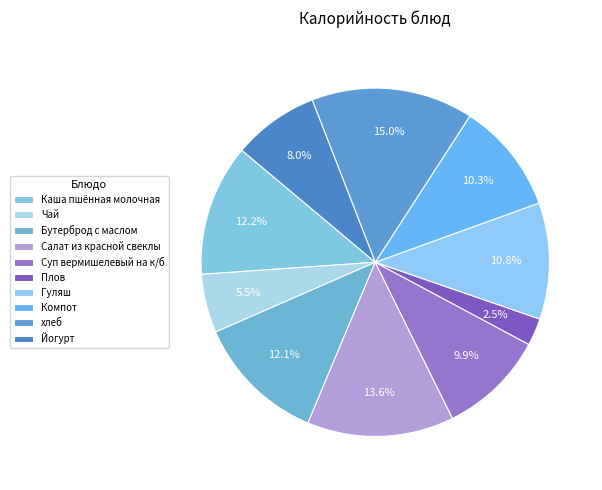

Is it true that Суп вермишелевый на к/б is 10% of the pie?

True